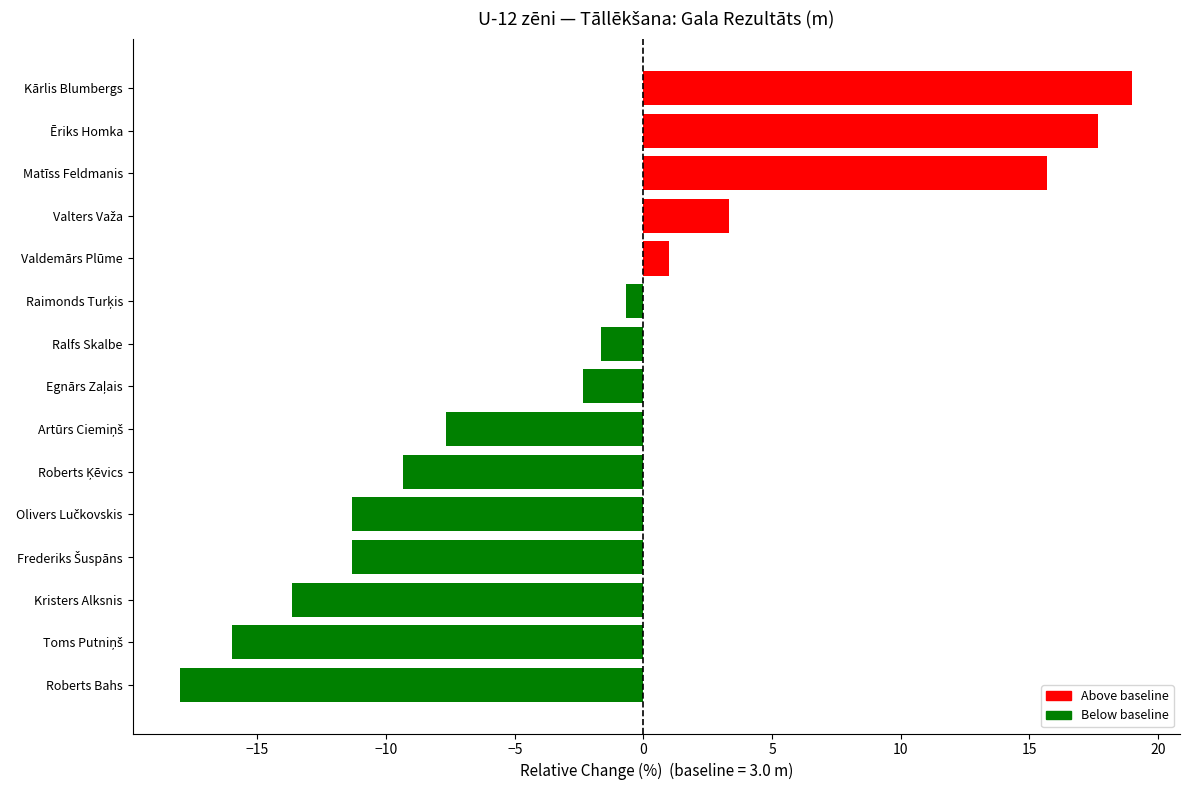

What is the label of the 15th bar from the top?

Roberts Bahs